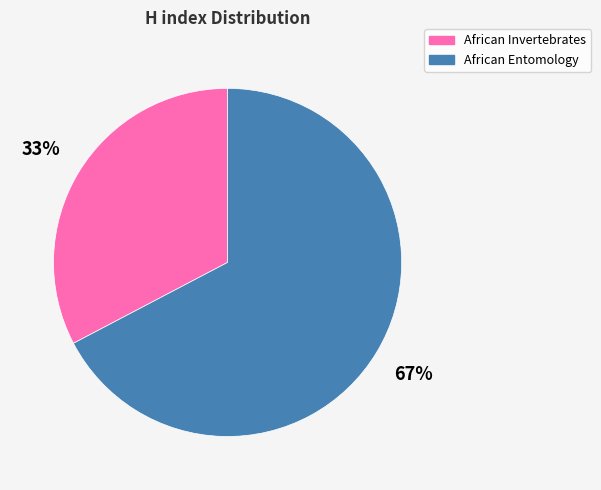

True or false: African Invertebrates accounts for 47% of the total.

False